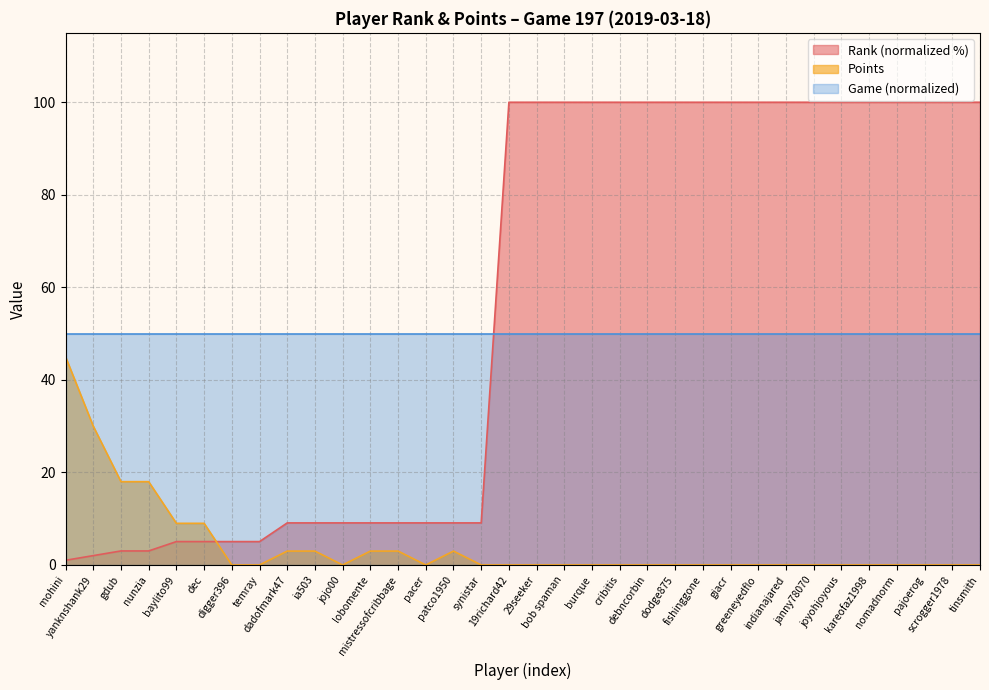

What position from the right is pajoerog?

3